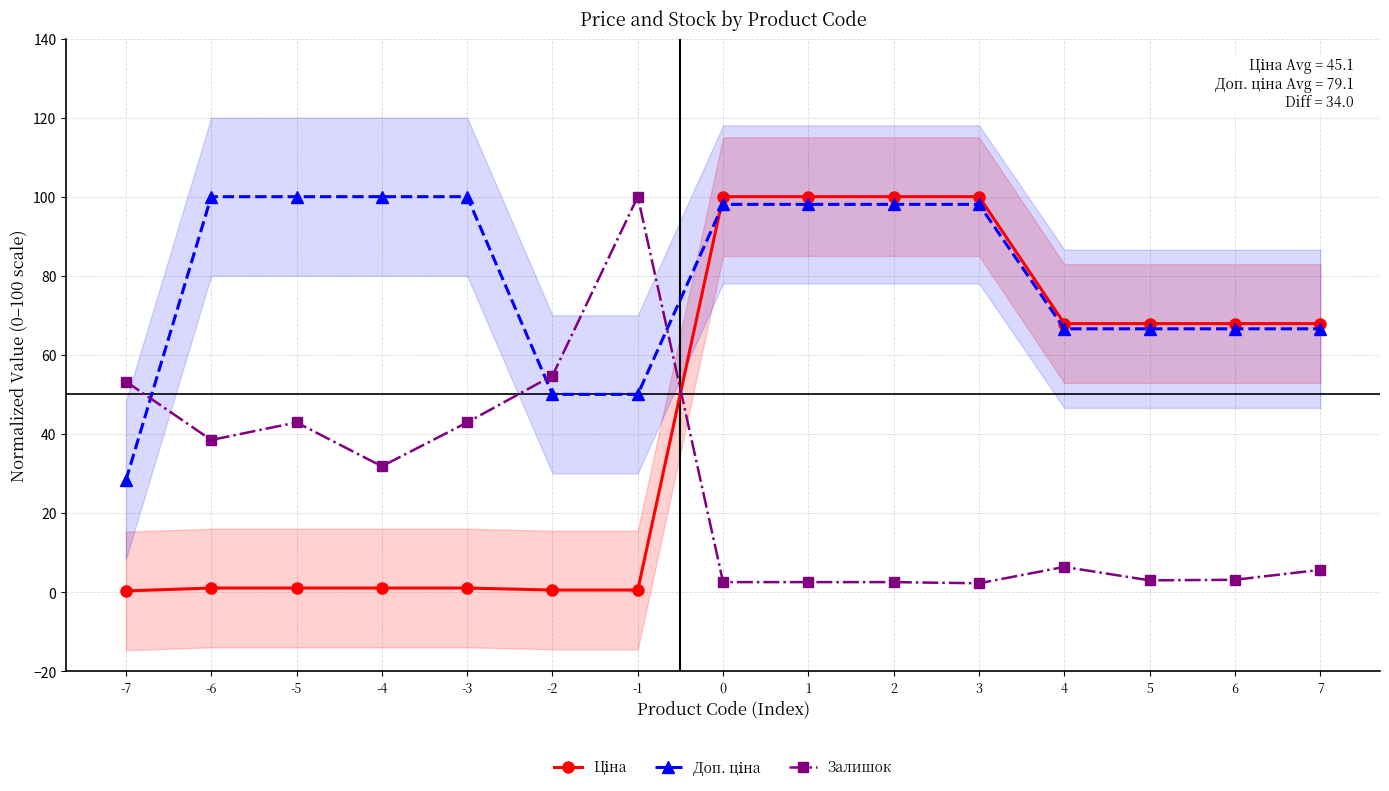

Which category has the lowest value in the Ціна series?

-7